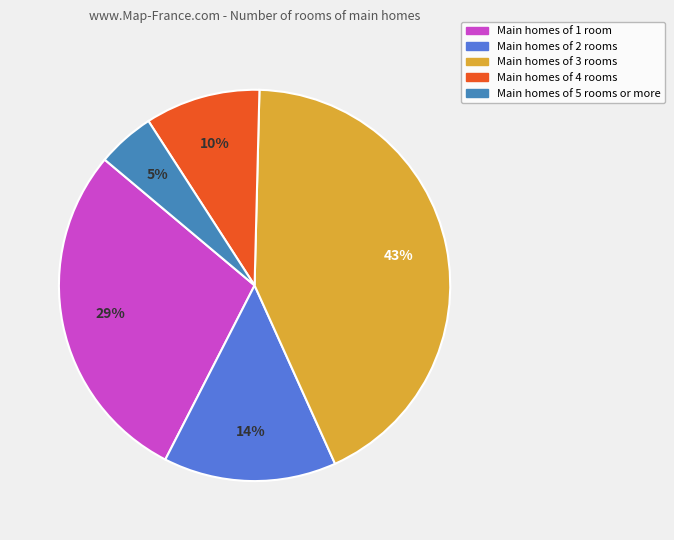

Is there any slice that represents more than half of the pie?

No